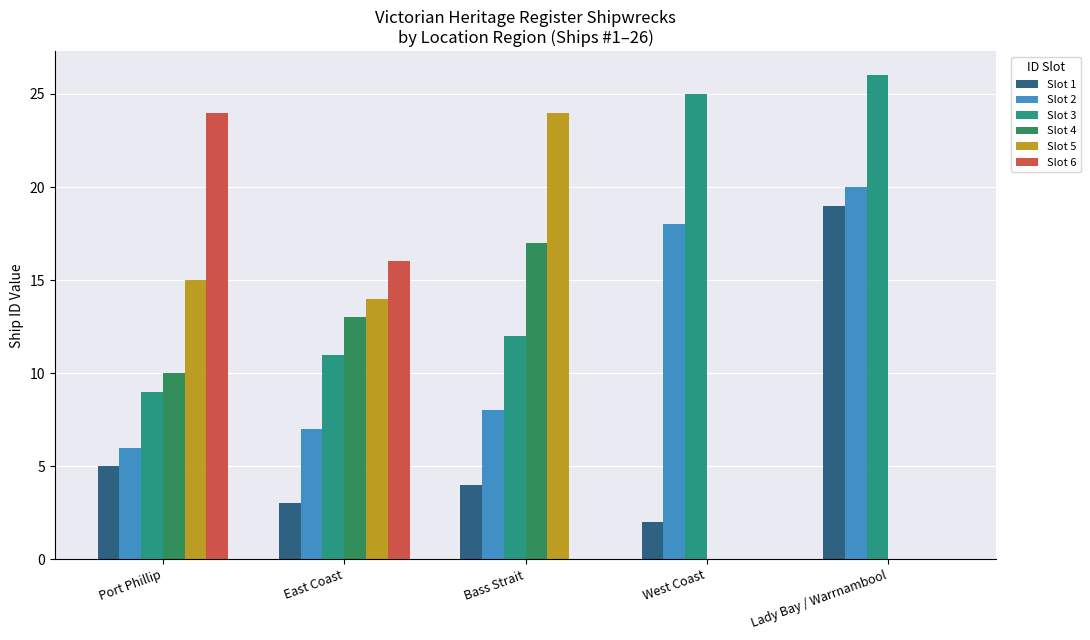

Between Port Phillip and Bass Strait, which series saw the biggest shift?

Slot 6